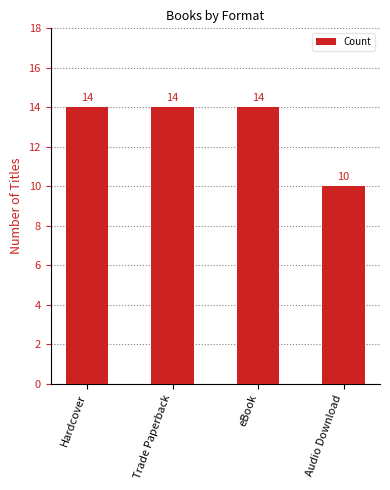

True or false: the data shows 14 at Trade Paperback.

True